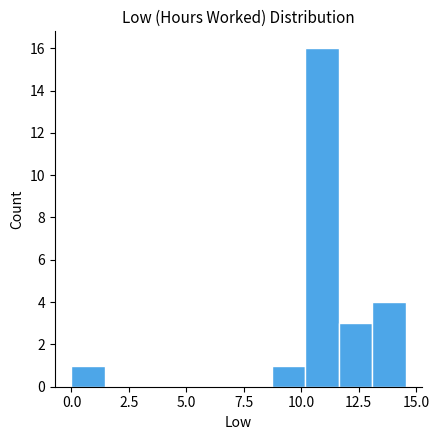

Around what value on the x-axis is the tallest bar? Give the approximate position of its centre, as read against the axis.

11.0